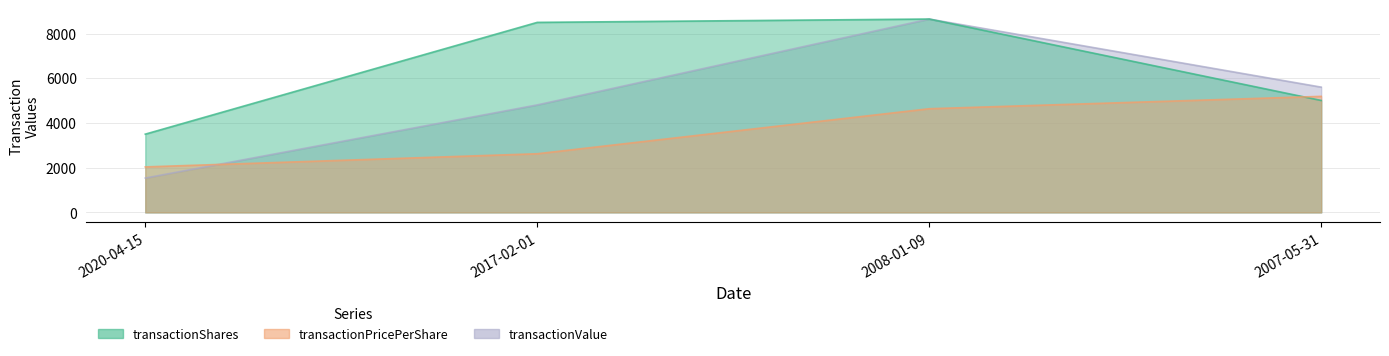

What is the total value across all series at 2017-02-01?

15932.0